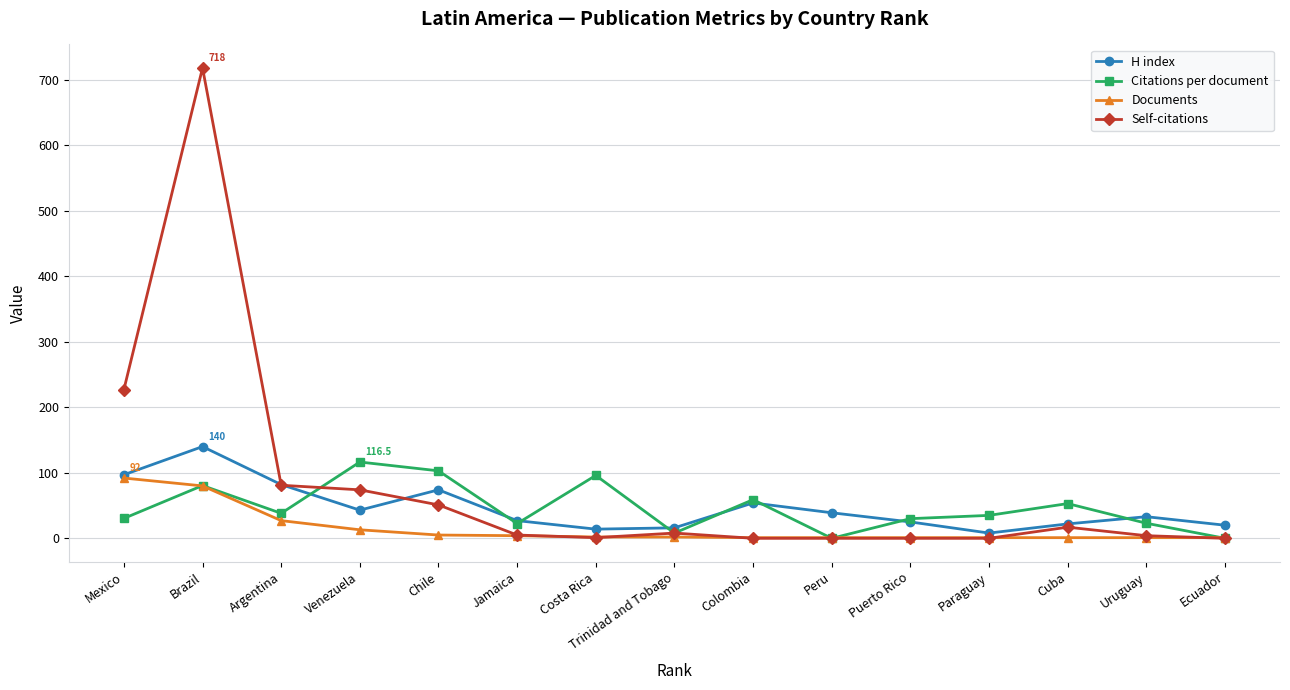

The H index series shows 25.0 at Puerto Rico. True or false?

True